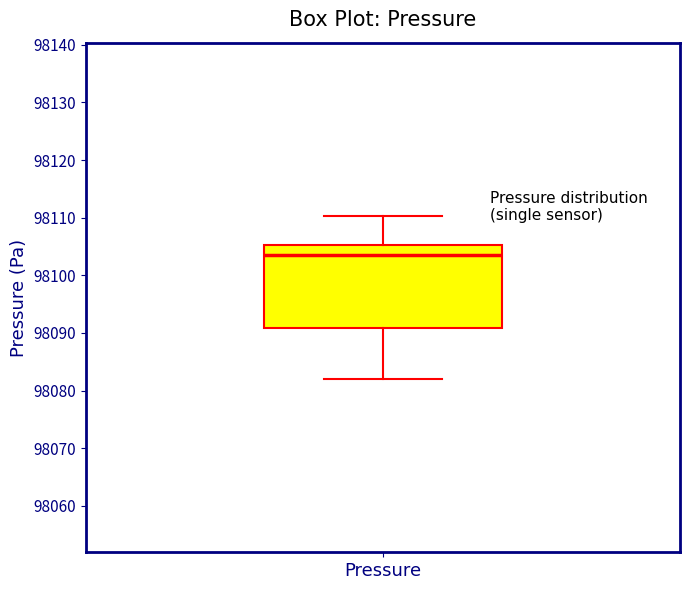

Transcribe this box plot: give where the median line is, the range the box spans, and where the two whiskers end, as read against the y-axis. The values are not printed on the chart, so give them approximately, as read against the axis.

median 98104, box 98091 to 98105, whiskers 98082 to 98110